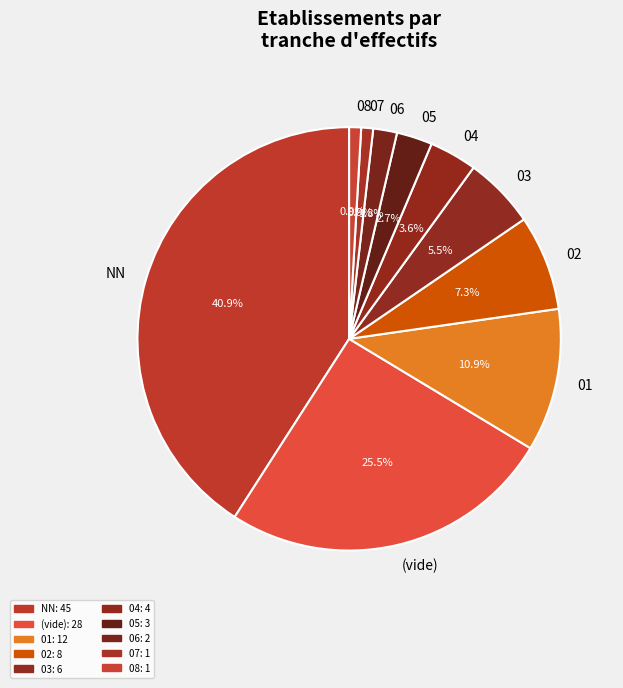

To the nearest percent, what is the combined percentage of 05 and 01?

14%